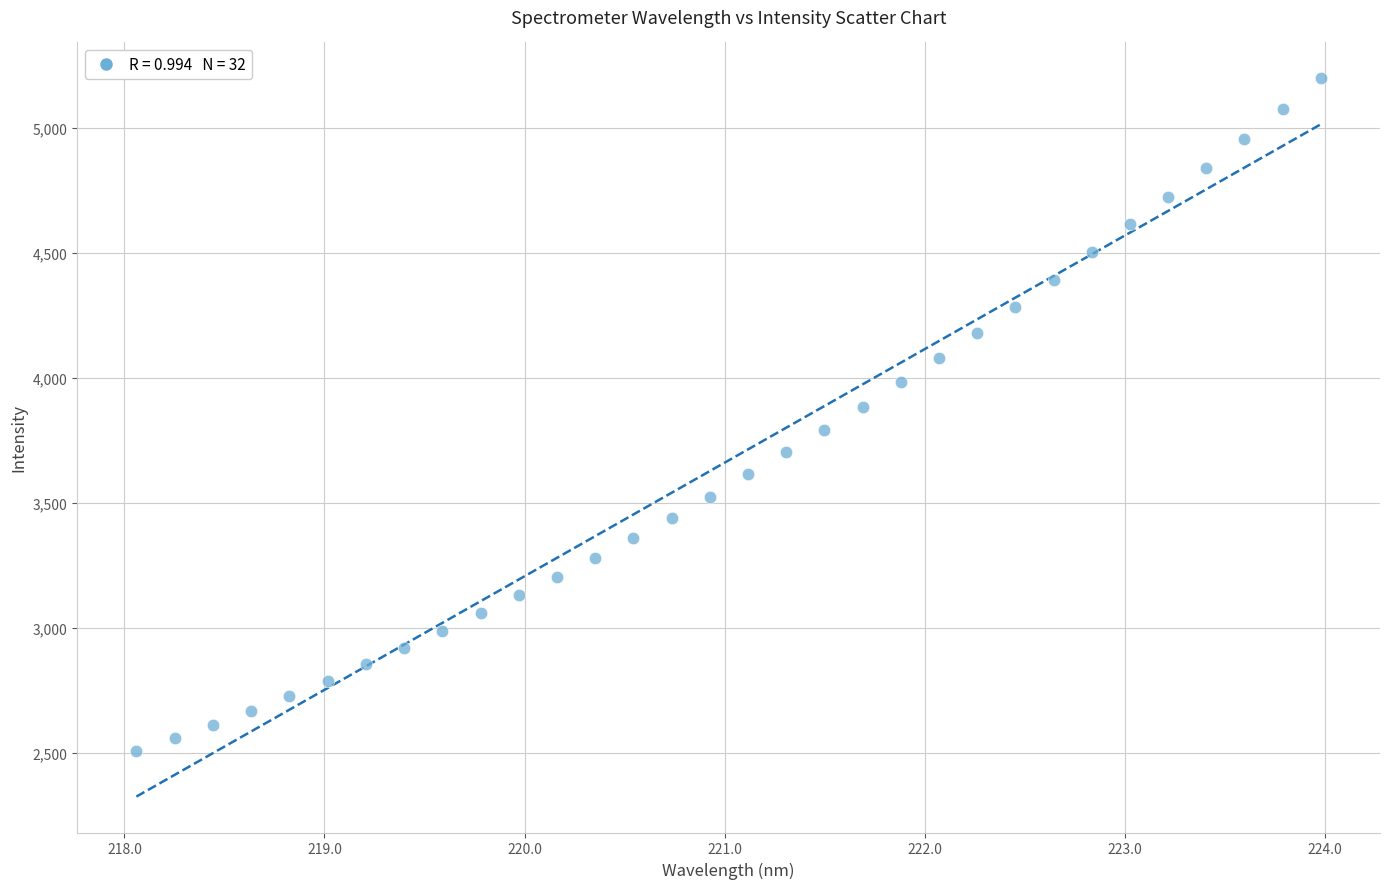

What is the range of X values (max minus min)?

5.9